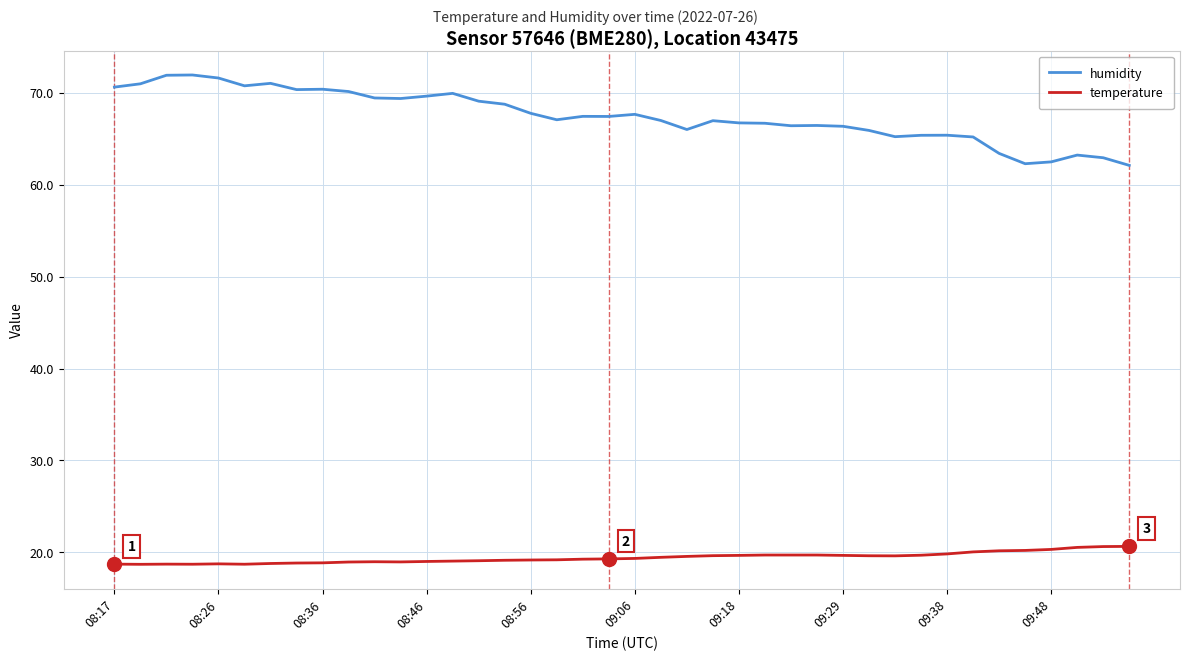

How many lines are shown in the chart?

2